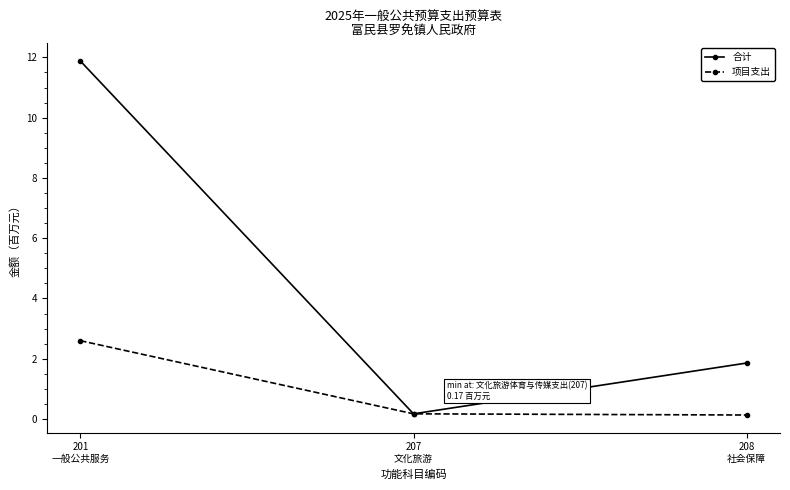

What position from the right is 207
文化旅游?

2